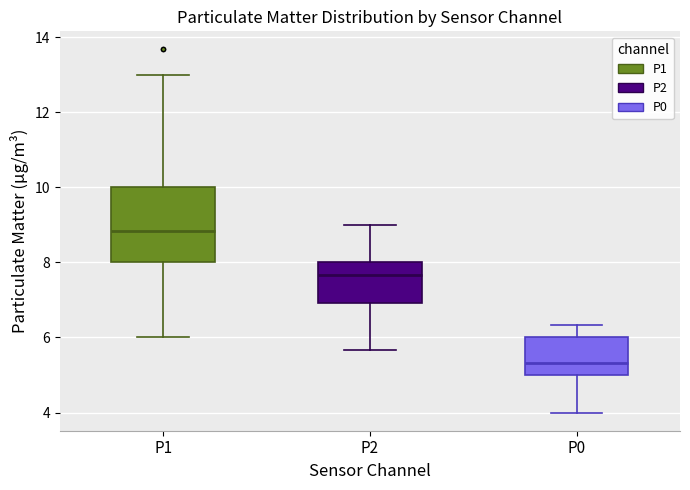

Which box is the tallest, from its lower edge to its upper edge?

P1